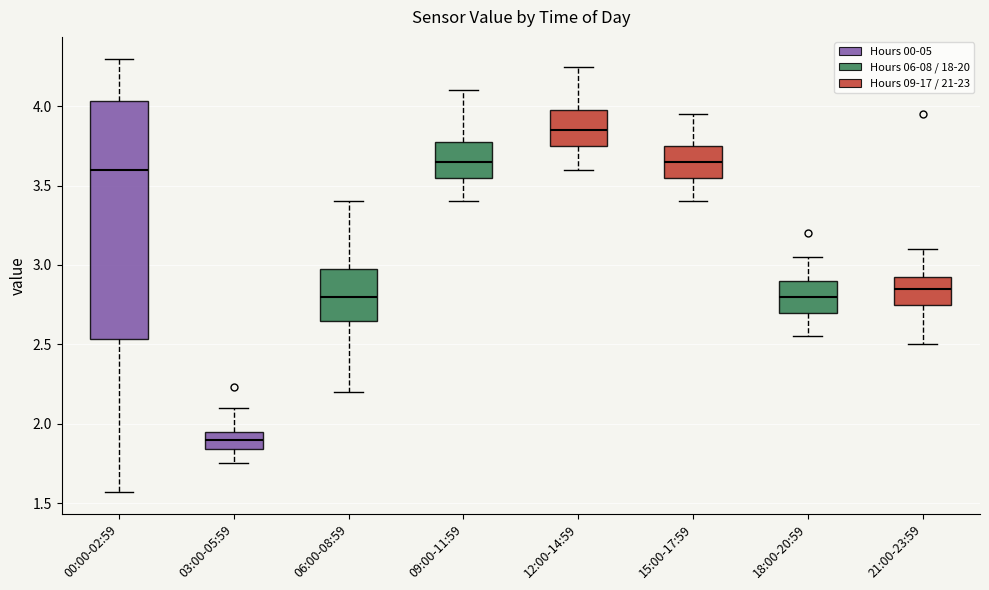

Where does the upper whisker of the box for 12:00-14:59 end on the y-axis? The values are not printed on the chart, so give them approximately, as read against the axis.

4.25